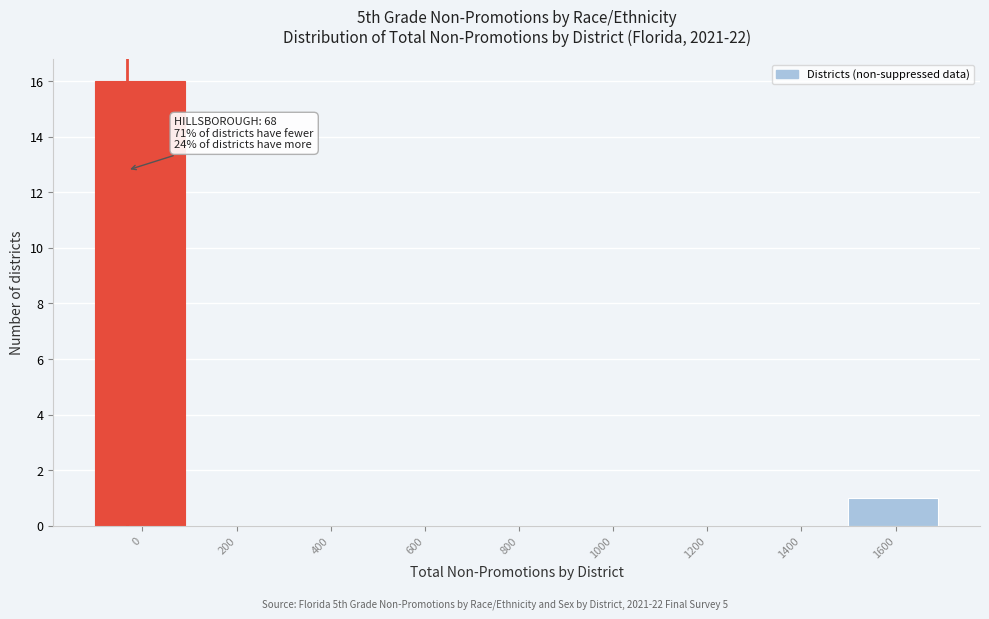

Reading left to right, transcribe all the data shown in this chart.

0=16	200=0	400=0	600=0	800=0	1000=0	1200=0	1400=0	1600=1